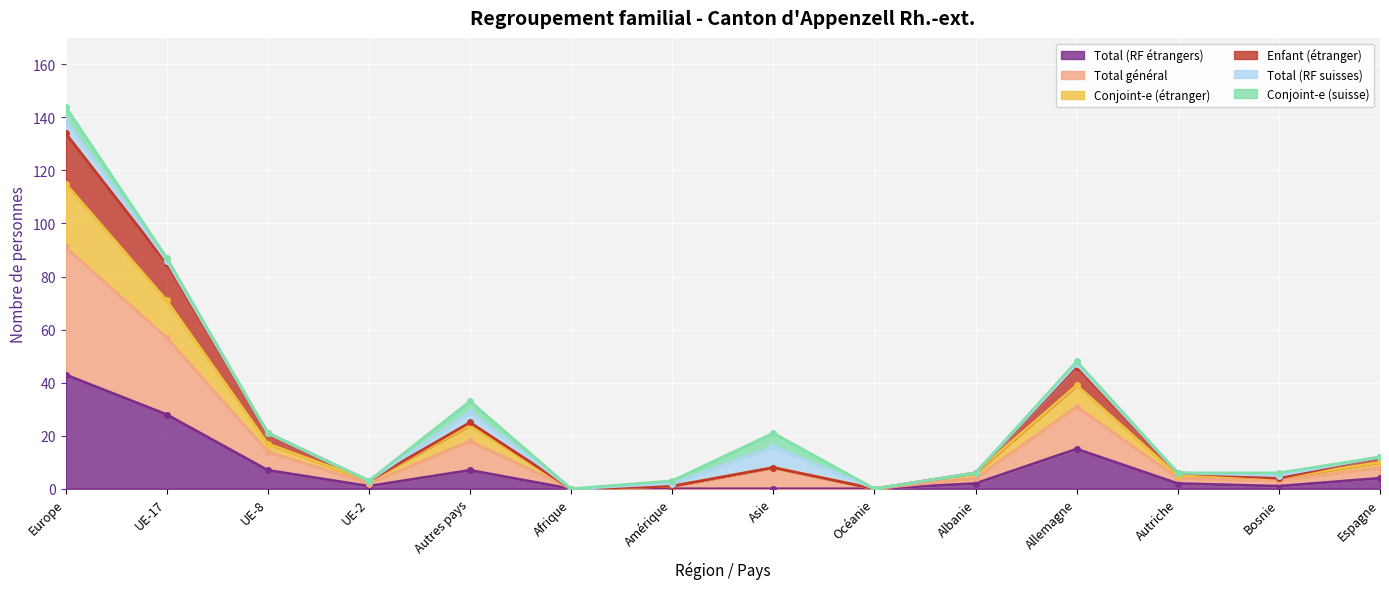

What position from the right is Afrique?

9